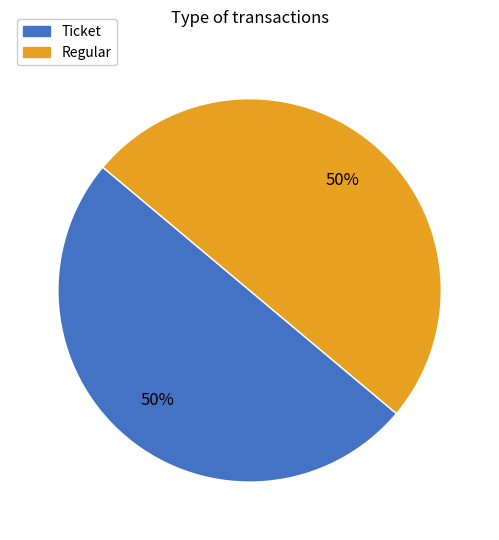

How many slices are in this pie chart?

2